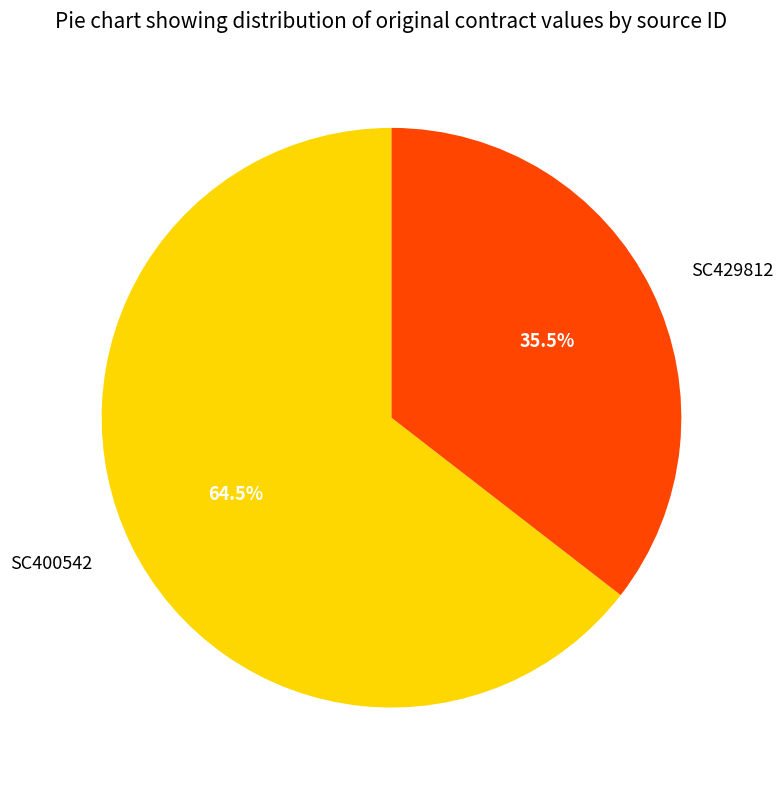

What is the majority slice?

SC400542